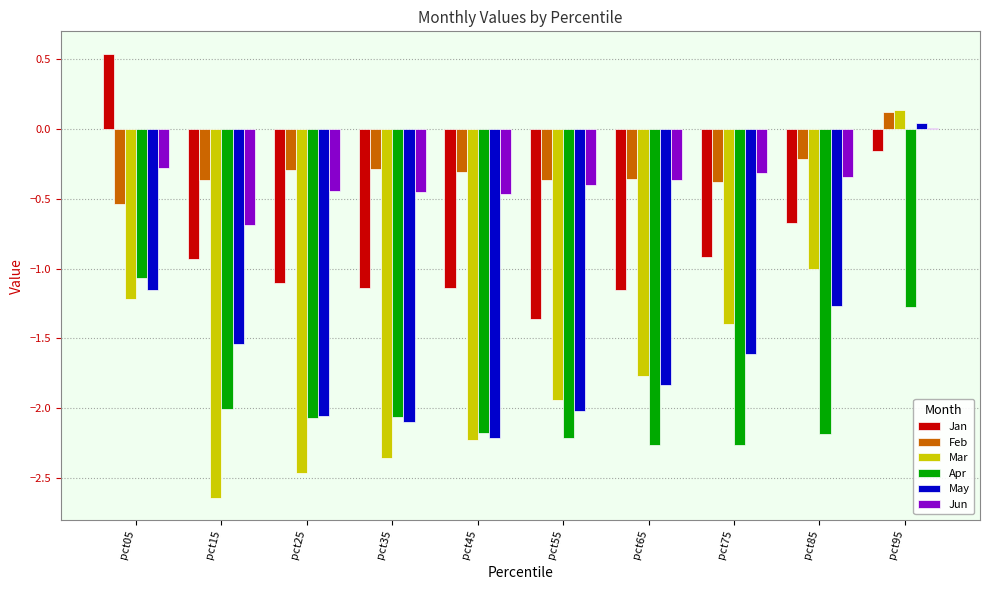

Which category has the highest value in the Mar series?

pct95